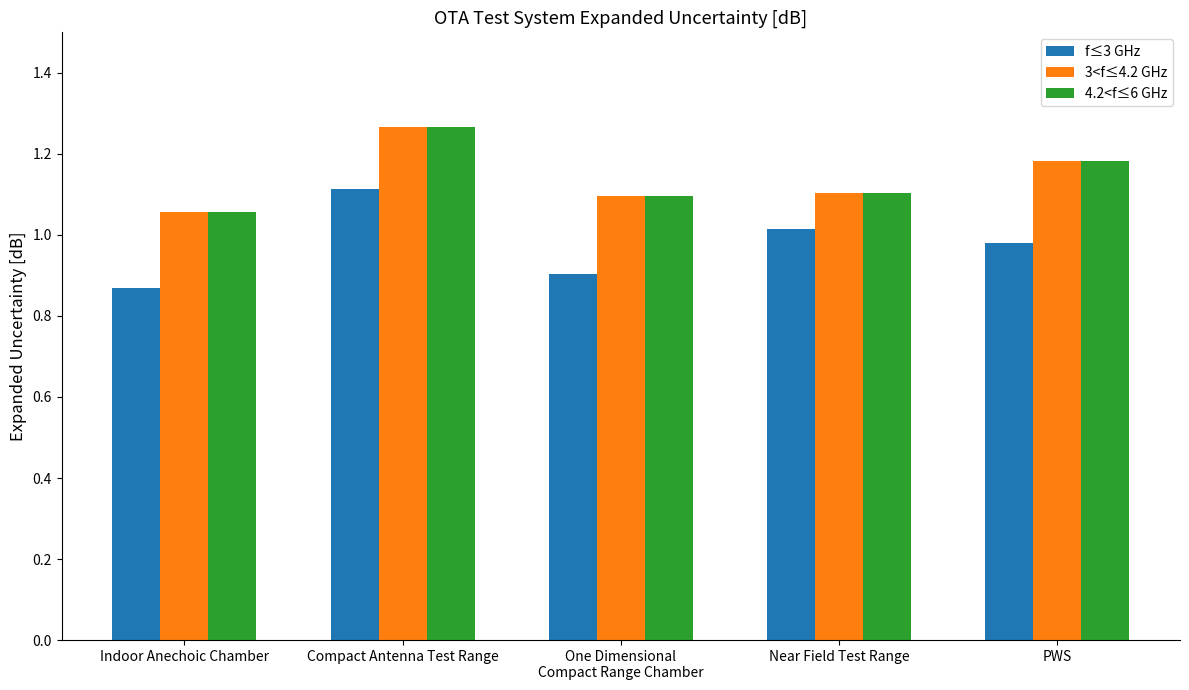

Which series has the largest range (max minus min)?

f≤3 GHz